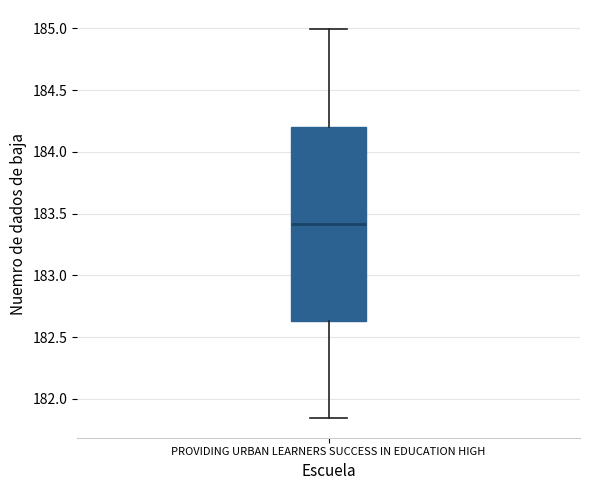

Where does the lower whisker of the box for PROVIDING URBAN LEARNERS SUCCESS IN EDUCATION HIGH end on the y-axis? The values are not printed on the chart, so give them approximately, as read against the axis.

181.85